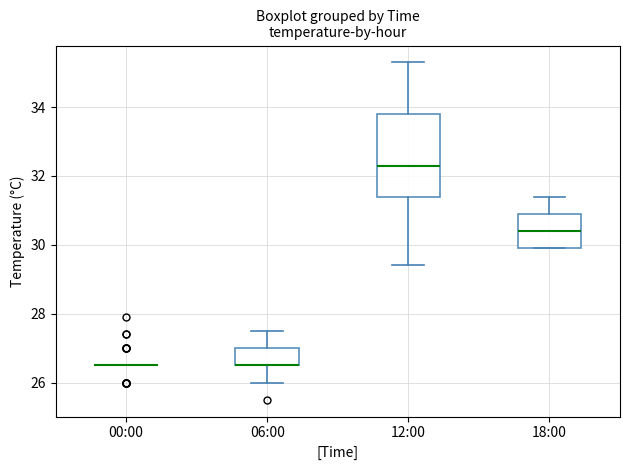

Reading left to right, read every box against the y-axis: the position of its median line, the range the box covers, and the ends of its whiskers. The values are not printed on the chart, so give them approximately, as read against the axis.

00:00: box collapsed to a line at 26.6, whiskers 26.6 to 26.6
06:00: median 26.6 (drawn on the box's lower edge), box 26.6 to 27.0, whiskers 26.0 to 27.6
12:00: median 32.4, box 31.4 to 33.8, whiskers 29.4 to 35.4
18:00: median 30.4, box 30.0 to 31.0, whiskers 30.0 to 31.4